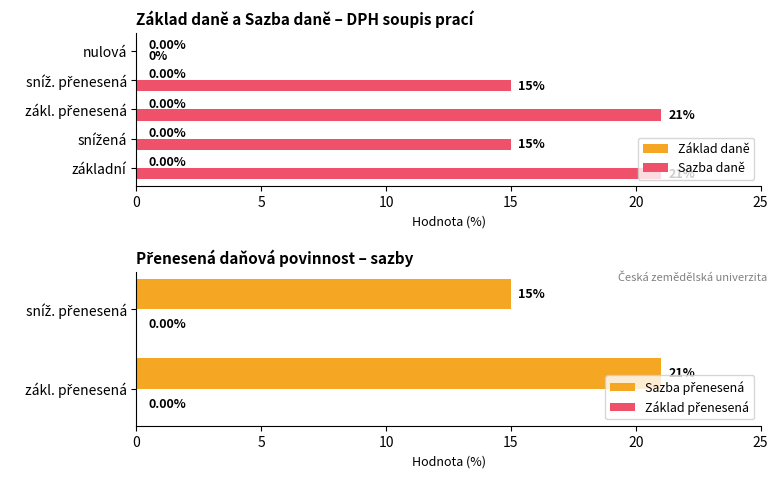

Count the values in the range 15 to 21.

4